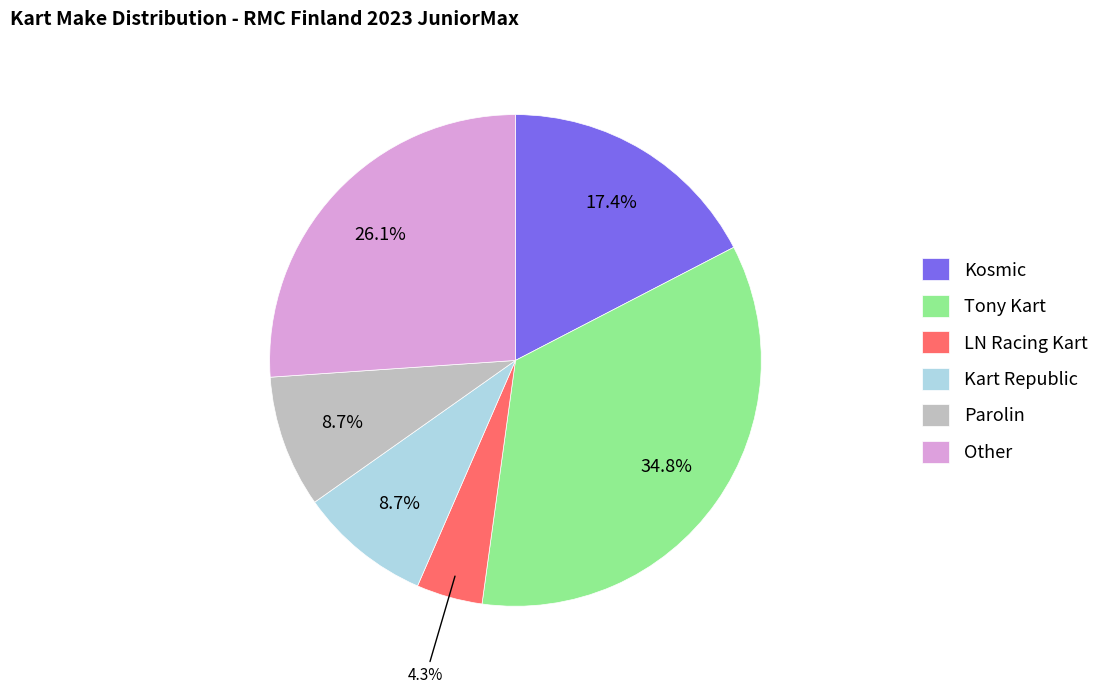

What is the ratio of the value at Tony Kart to the value at Kart Republic?

4.0